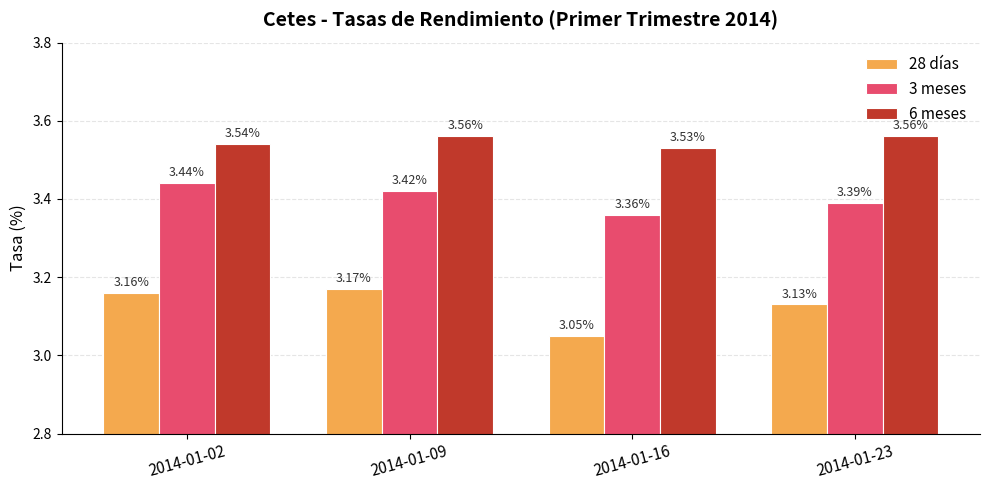

What is the sum of all 28 días values?

12.5